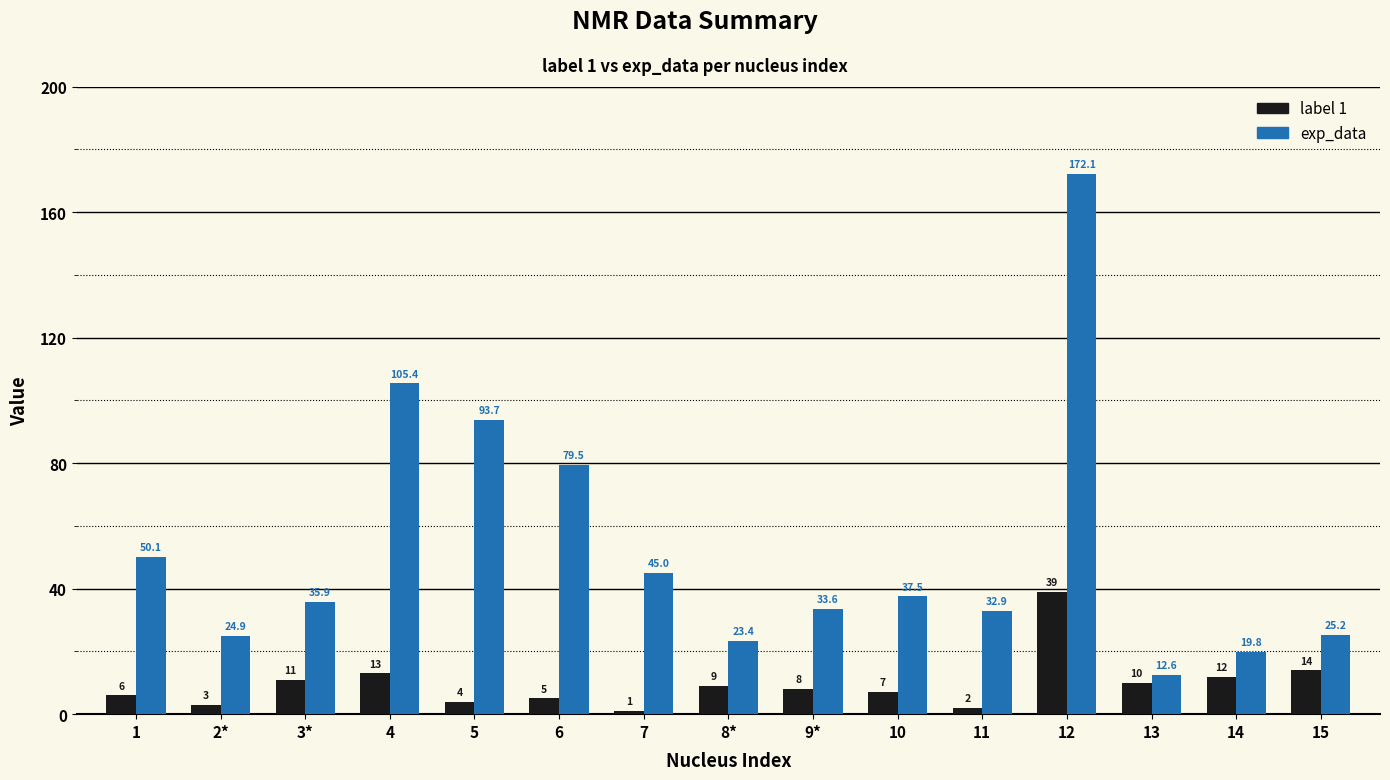

What position from the right is 3*?

13